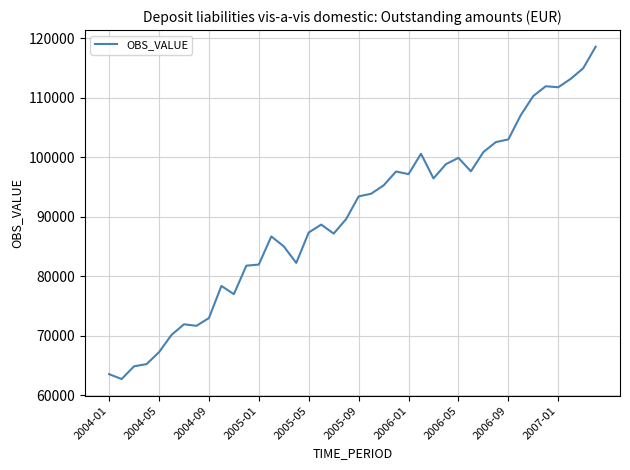

What is the difference between the maximum and minimum values?

55929.9